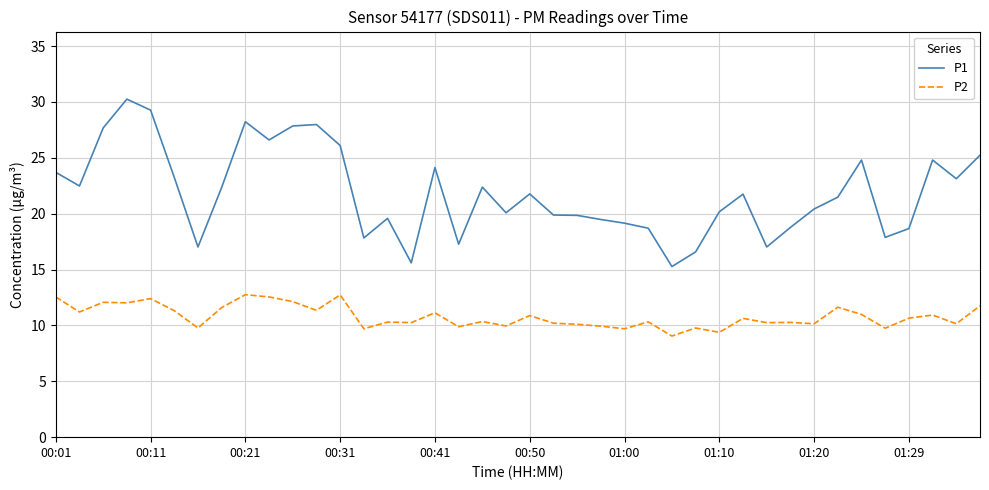

How many lines are shown in the chart?

2